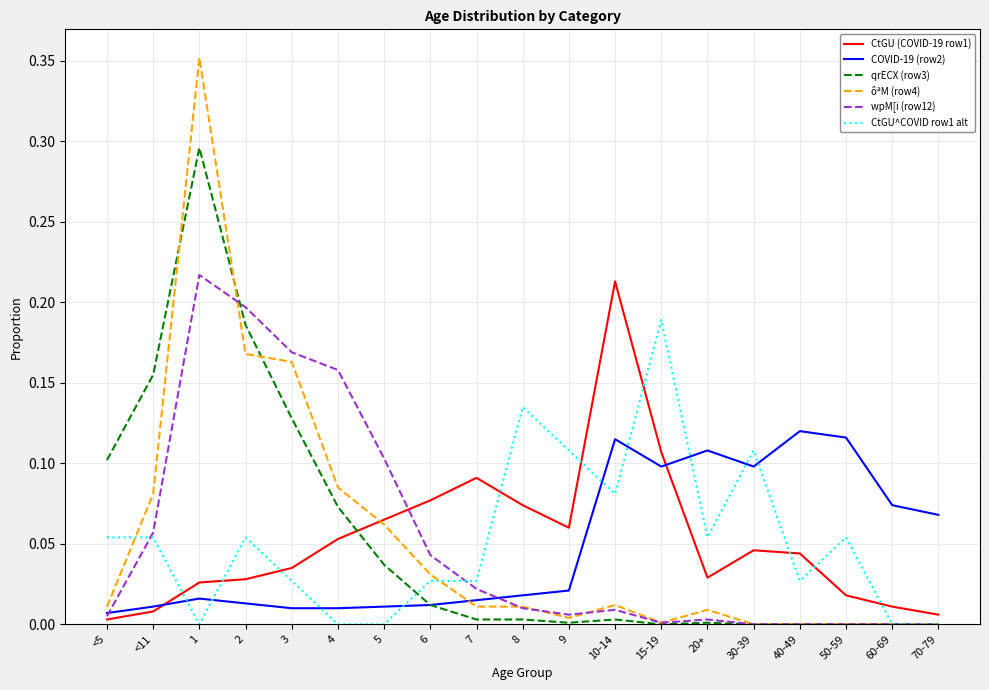

List the series in order of their peak value, highest first.

ôªM (row4), qrECX (row3), wpM[i (row12), CtGU (COVID-19 row1), CtGU^COVID row1 alt, COVID-19 (row2)